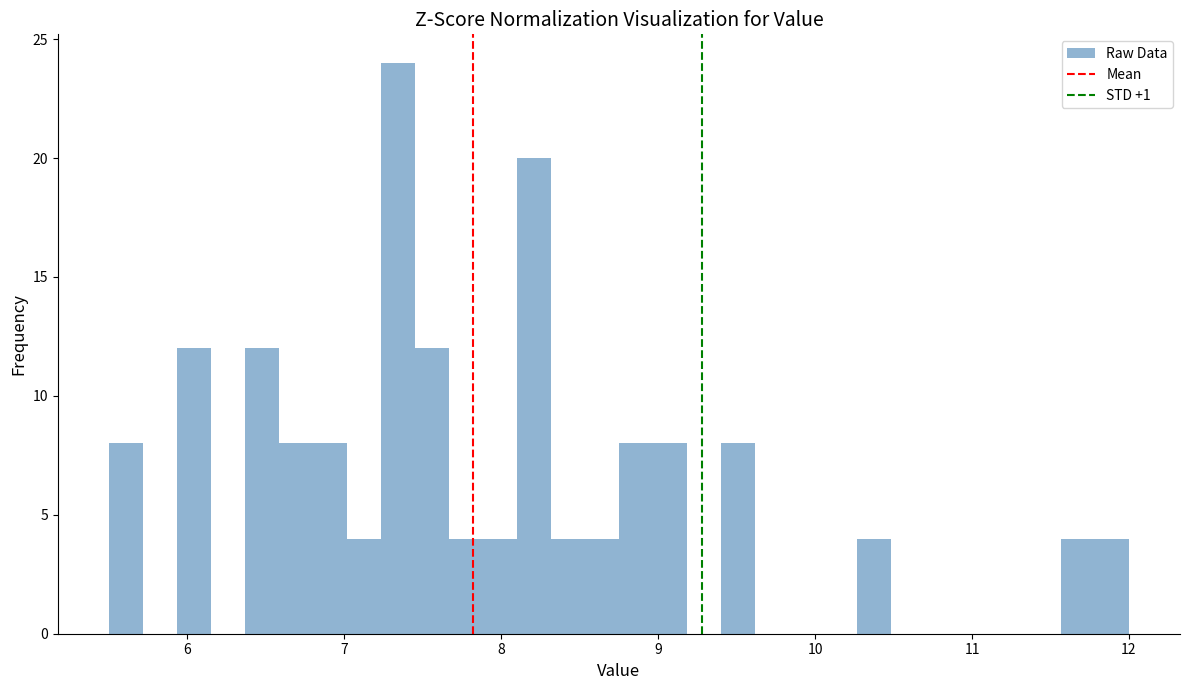

Around what value on the x-axis is the tallest bar? Give the approximate position of its centre, as read against the axis.

7.3